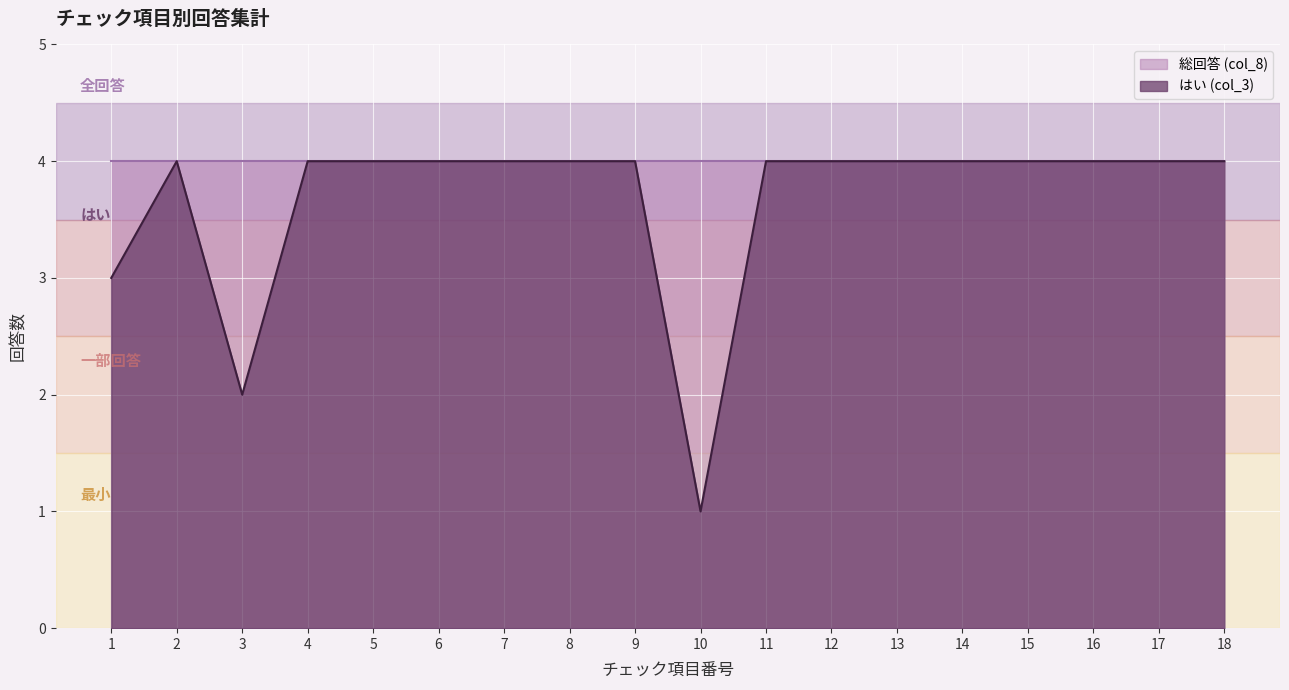

List the labels in order of value, largest first.

2, 4, 5, 6, 7, 8, 9, 11, 12, 13, 14, 15, 16, 17, 18, 1, 3, 10